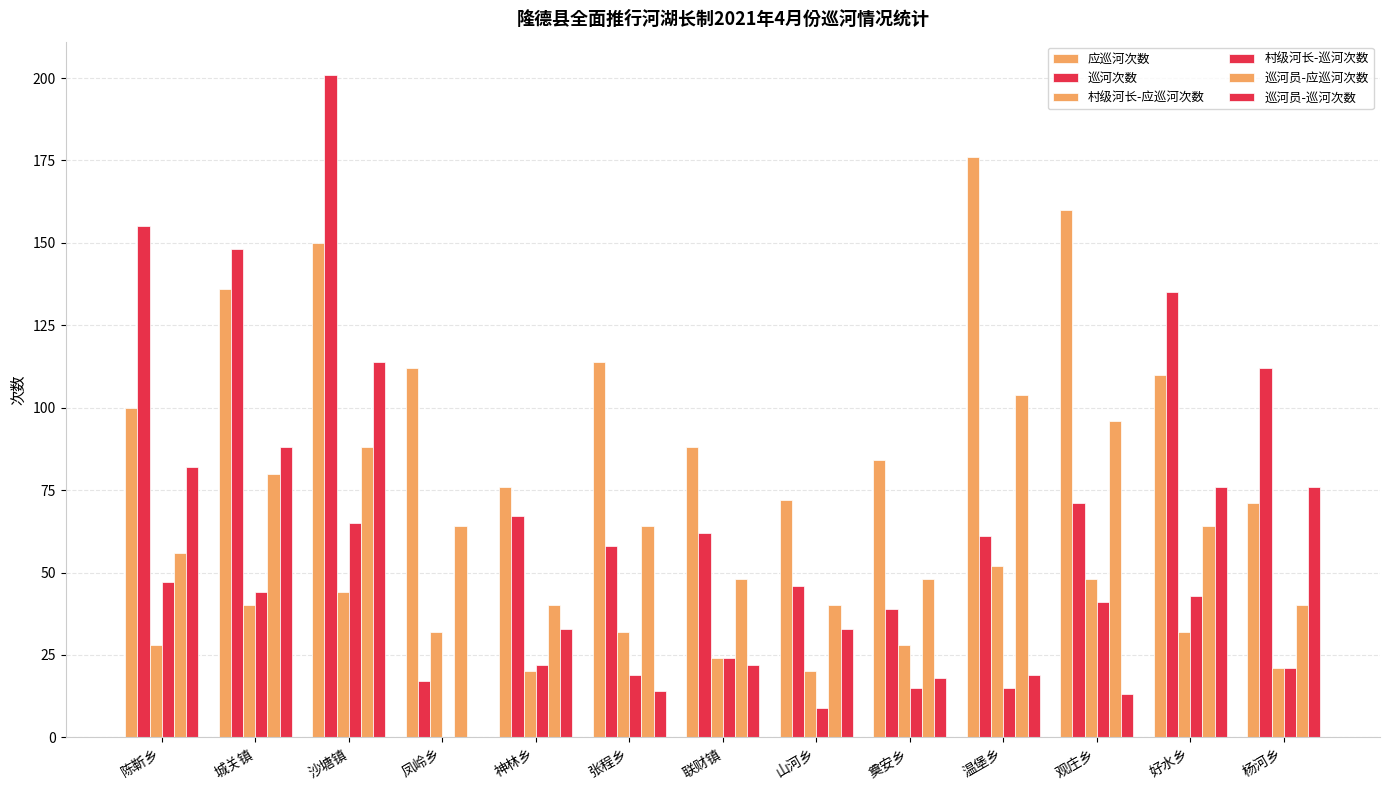

What is the lowest value of the 村级河长-应巡河次数 series?

20